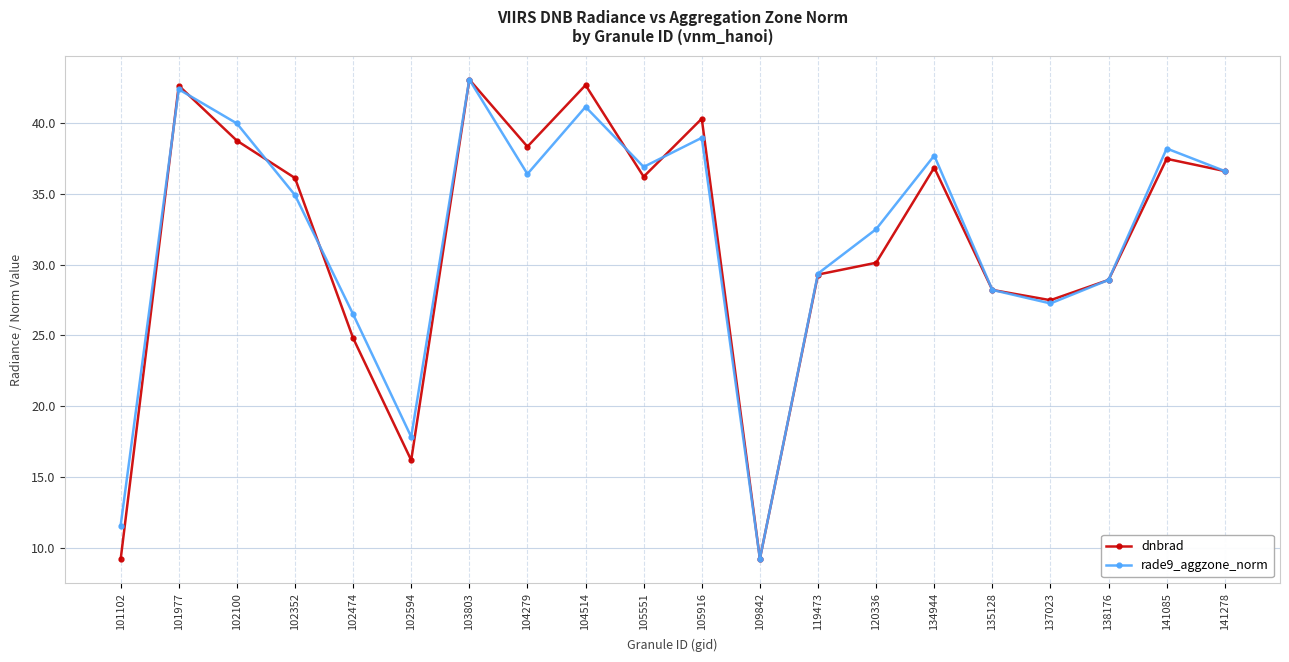

At which label does dnbrad first exceed 36?

101977